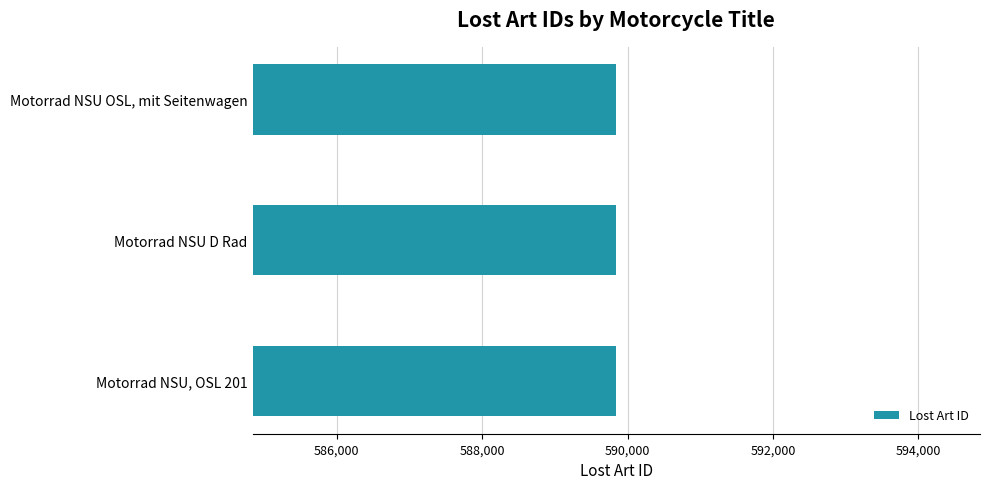

How many data points does each series have?

3